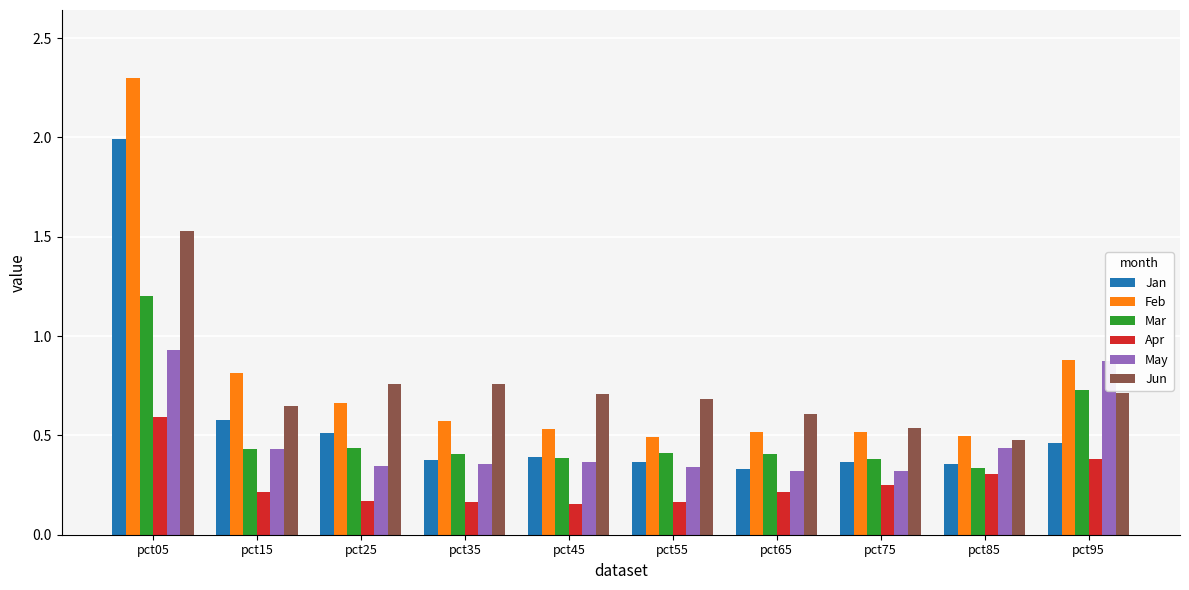

Is the value of Jan at pct95 greater than the value of Mar at pct25?

Yes